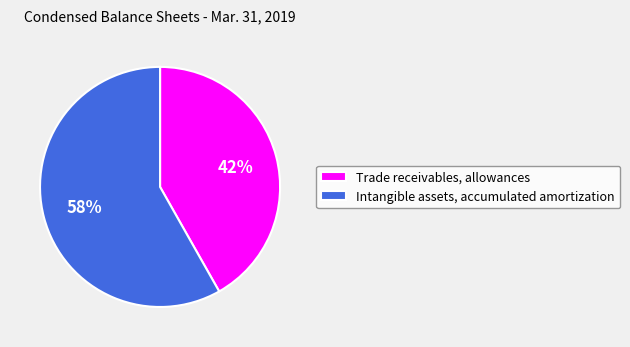

Approximately how many times larger is the value at Trade receivables, allowances compared to Intangible assets, accumulated amortization?

0.7